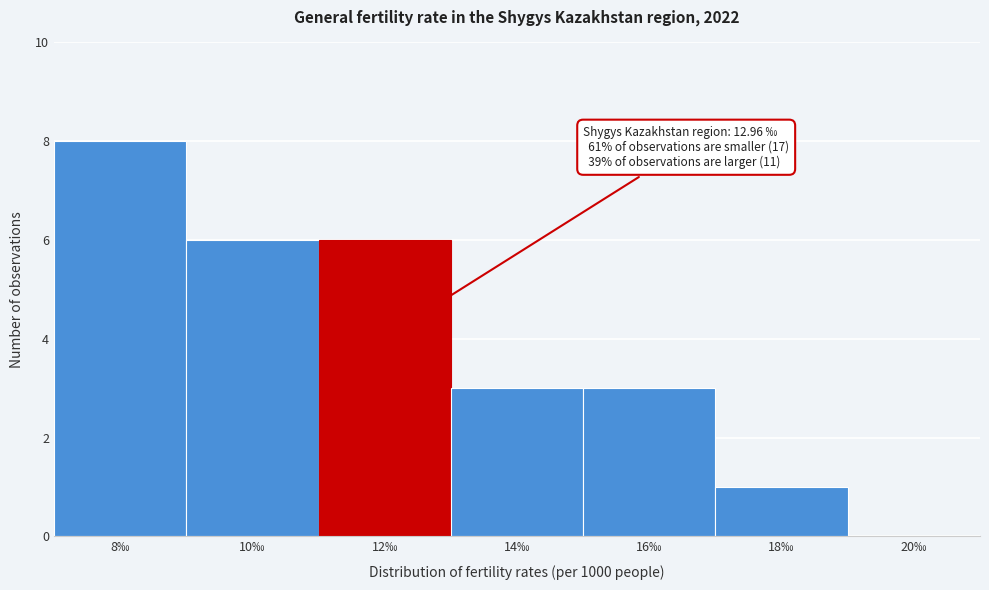

Reading right to left, transcribe all the data shown in this chart.

20‰=0	18‰=1	16‰=3	14‰=3	12‰=6	10‰=6	8‰=8